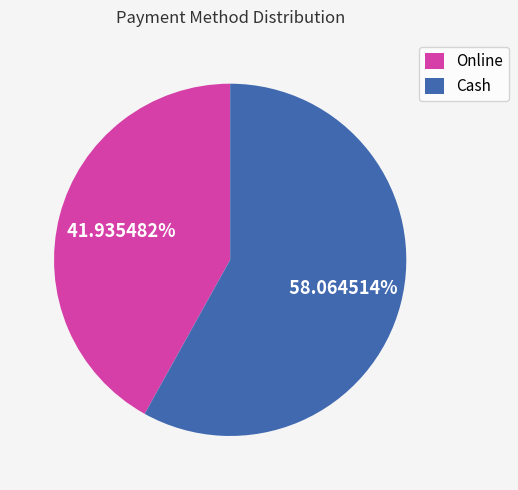

Combined, do Online and Cash account for over 50%?

Yes